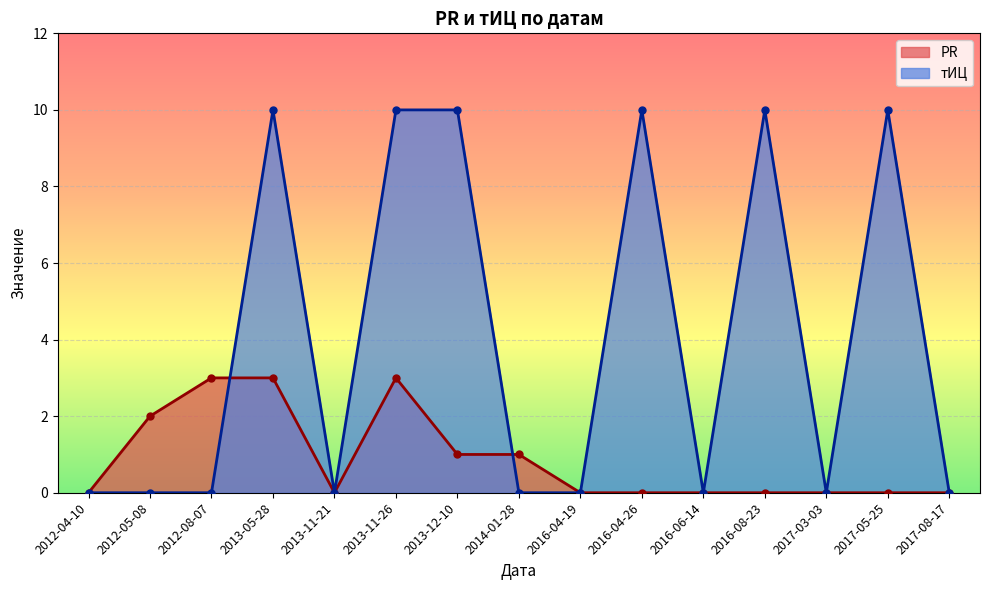

Reading right to left, list all the values displayed in this chart.

PR: 0	0	0	0	0	0	0	1	1	3	0	3	3	2	0
тИЦ: 0	10	0	10	0	10	0	0	10	10	0	10	0	0	0